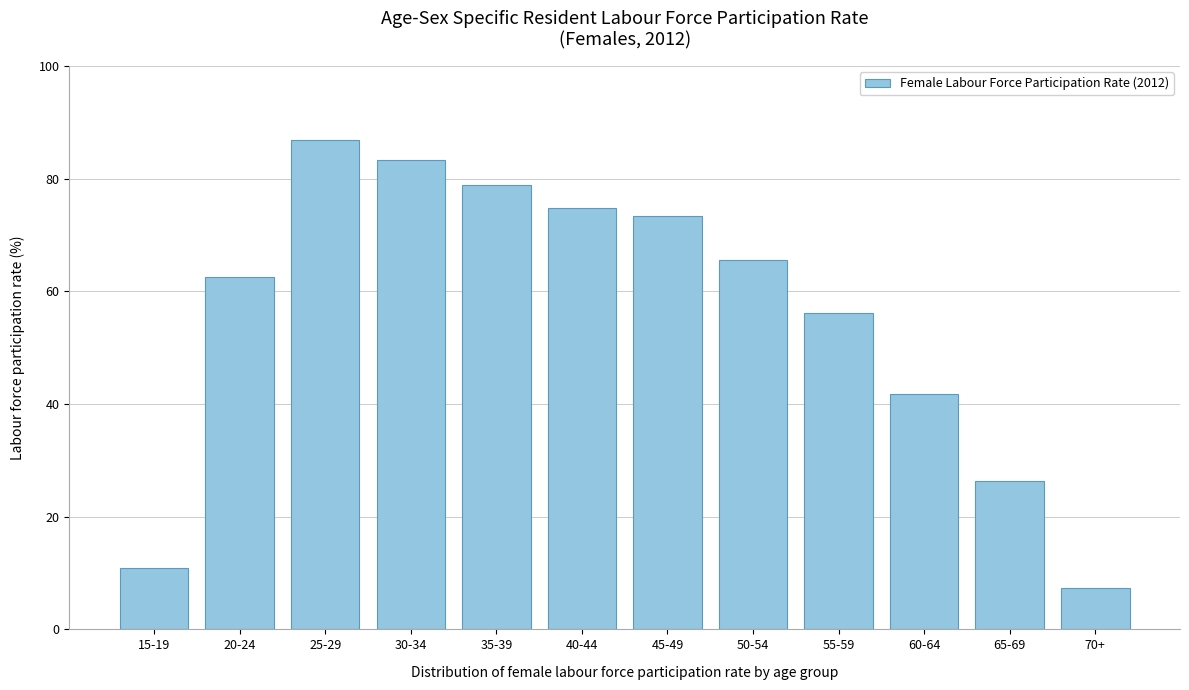

Reading left to right, extract all data points from this chart.

15-19=10.9	20-24=62.6	25-29=86.8	30-34=83.3	35-39=78.9	40-44=74.8	45-49=73.4	50-54=65.6	55-59=56.2	60-64=41.7	65-69=26.3	70+=7.4